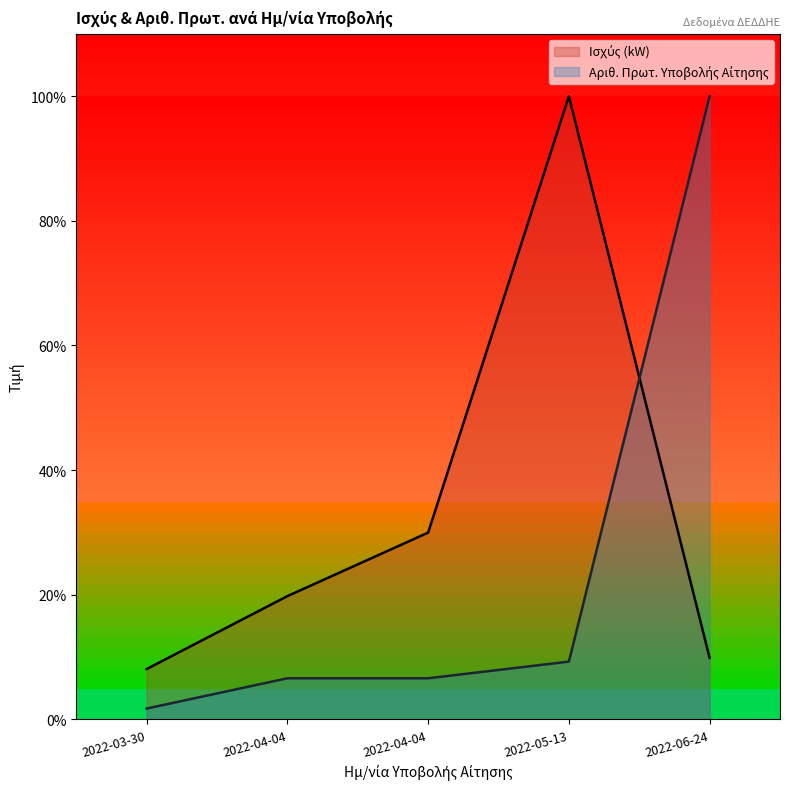

What is the label of the 1st point from the right?

2022-06-24